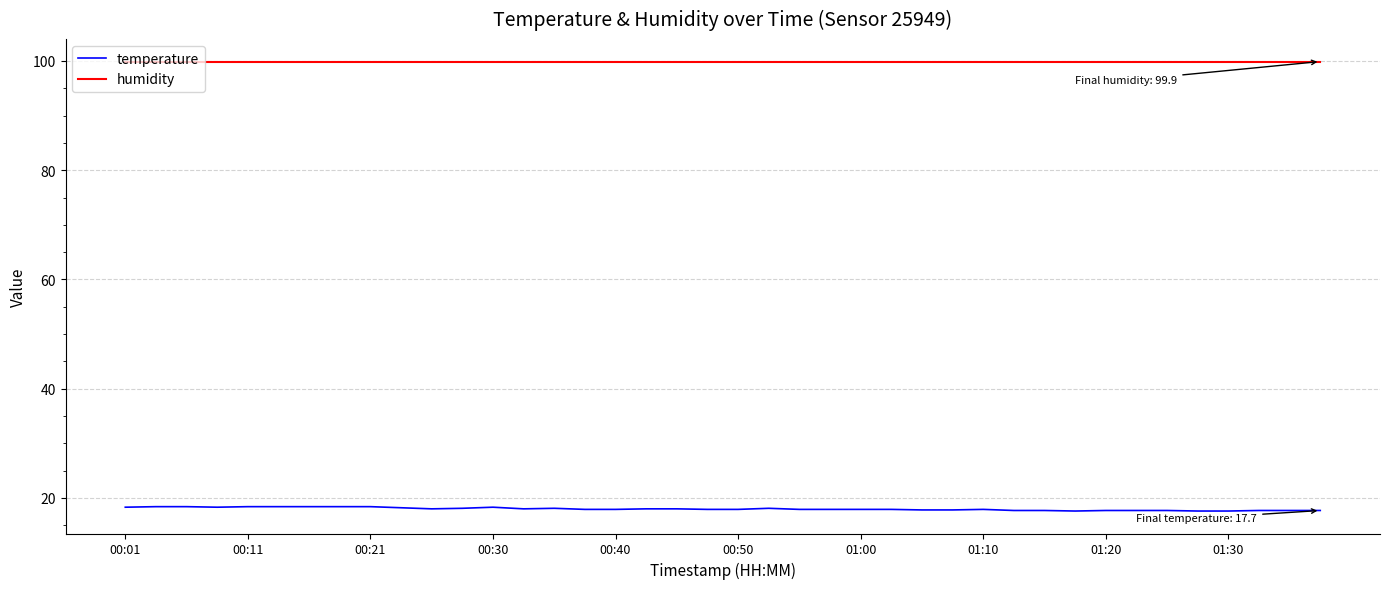

Count the temperature values in the range 17 to 18.

26